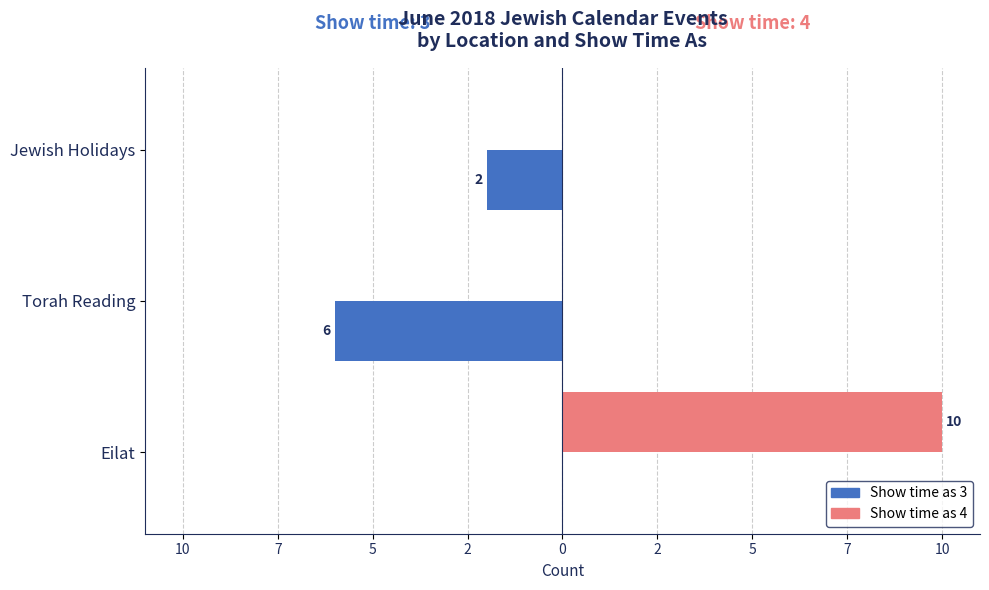

What are all the series names shown in the legend?

Show time as 3, Show time as 4